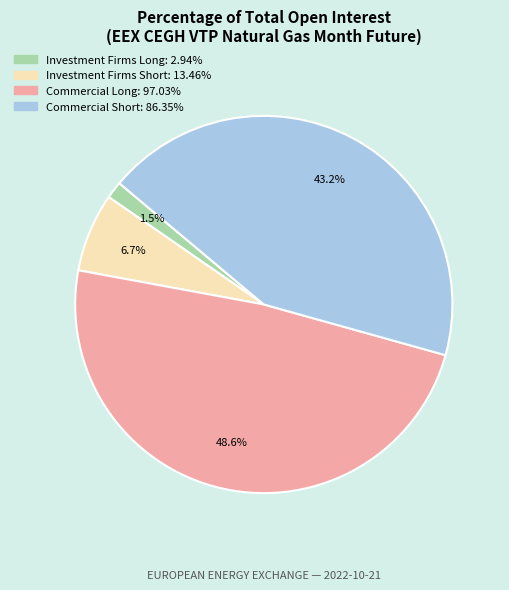

To the nearest percent, what is the difference between the Commercial Long and Investment Firms Short slice percentages?

42%